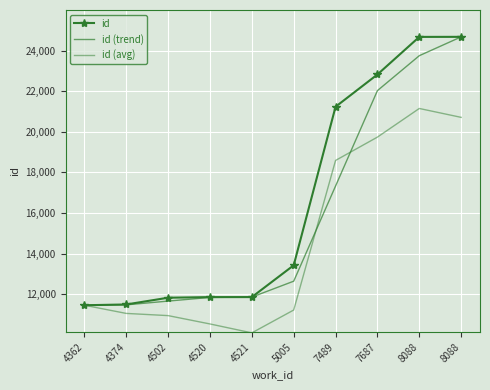

Reading left to right, what are all the values shown in this chart?

id: 4362=11459.0	4374=11498.0	4502=11830.0	4520=11860.0	4521=11861.0	5005=13426.0	7489=21232.0	7687=22821.0	8088=24671.0	8088=24674.0
id (trend): 4362=11459.0	4374=11478.5	4502=11664.0	4520=11845.0	4521=11860.5	5005=12643.5	7489=17329.0	7687=22026.5	8088=23746.0	8088=24672.5
id (avg): 4362=11459.0	4374=11057.5	4502=10949.0	4520=10538.5	4521=10099.0	5005=11223.5	7489=18589.0	7687=19737.5	8088=21147.0	8088=20709.5